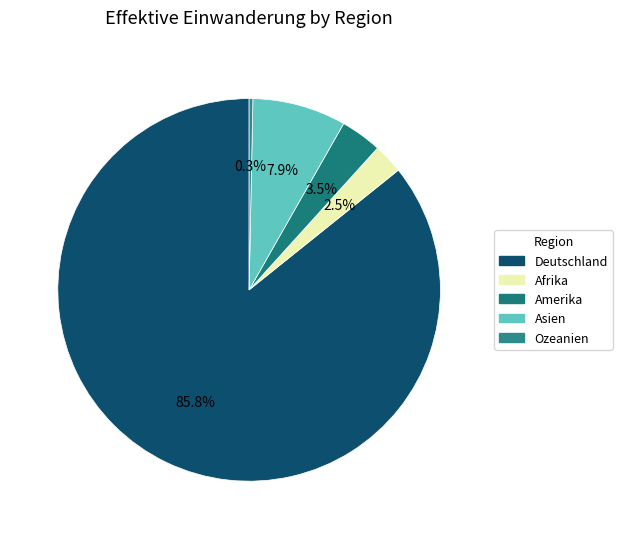

The Afrika slice represents 3% of the pie. True or false?

True